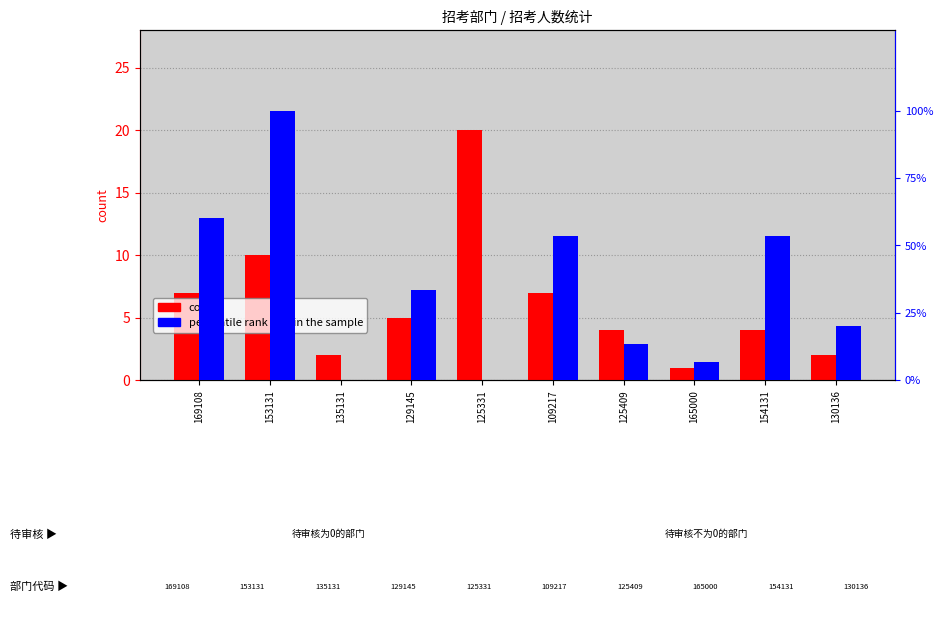

Reading left to right, list all the values displayed in this chart.

count: 169108=7.0	153131=10.0	135131=2.0	129145=5.0	125331=20.0	109217=7.0	125409=4.0	165000=1.0	154131=4.0	130136=2.0
percentile rank within the sample: 169108=60.0	153131=100.0	135131=0.0	129145=33.3	125331=0.0	109217=53.3	125409=13.3	165000=6.7	154131=53.3	130136=20.0